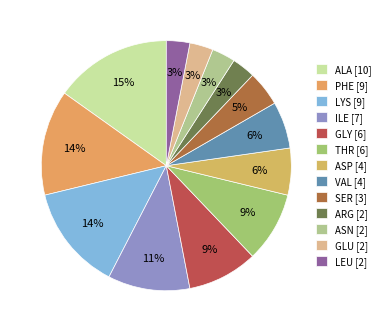

What percentage is the ARG slice, to the nearest percent?

3%